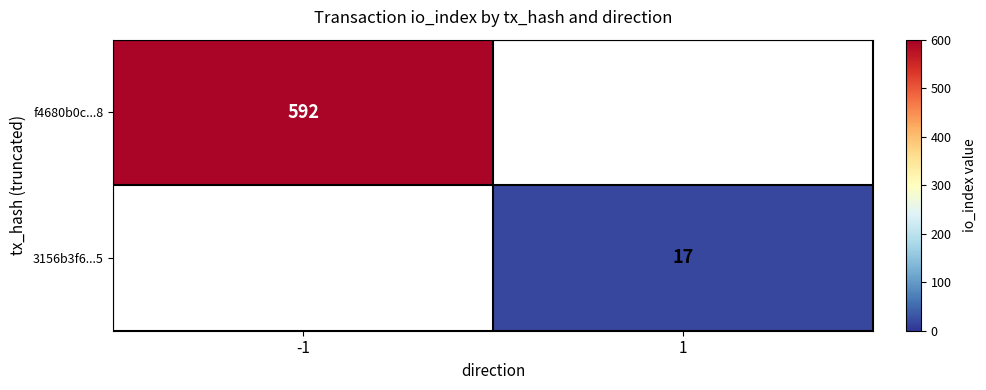

True or false: 3156b3f6...5 has a value of 26.6 at 1.

False